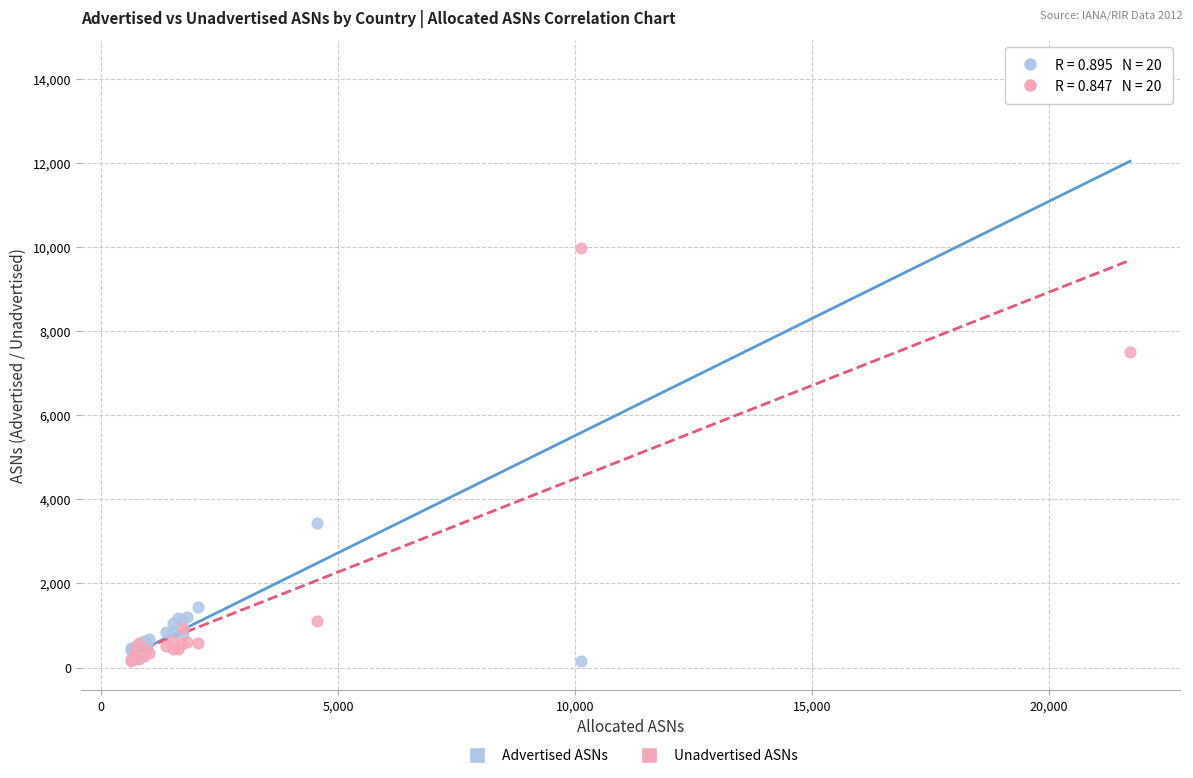

In the Advertised ASNs series, what Y value is closest to 7186?

3445